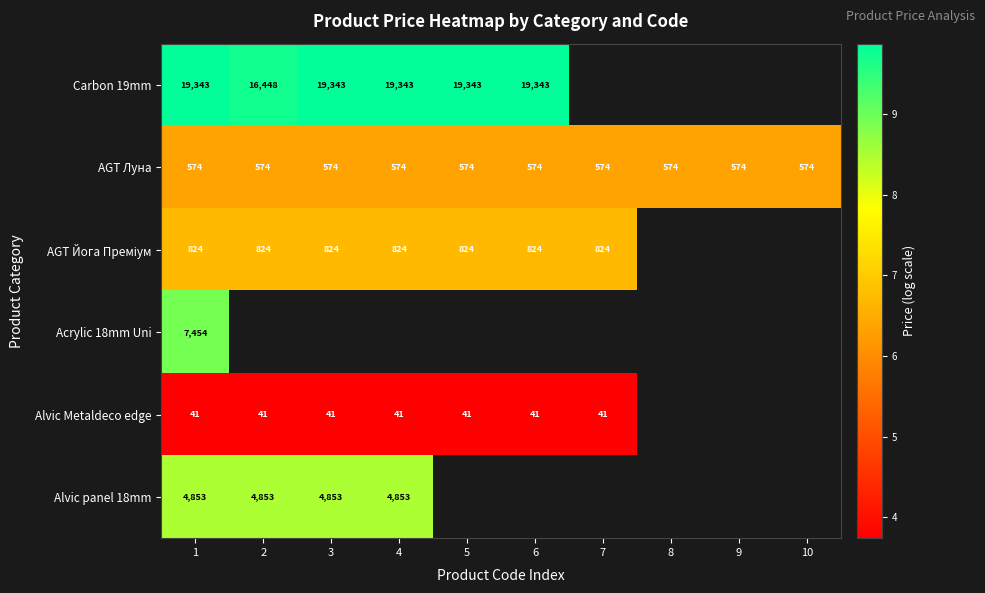

Is the value of Carbon 19mm at 6 greater than the value of Alvic Metaldeco edge at 6?

Yes